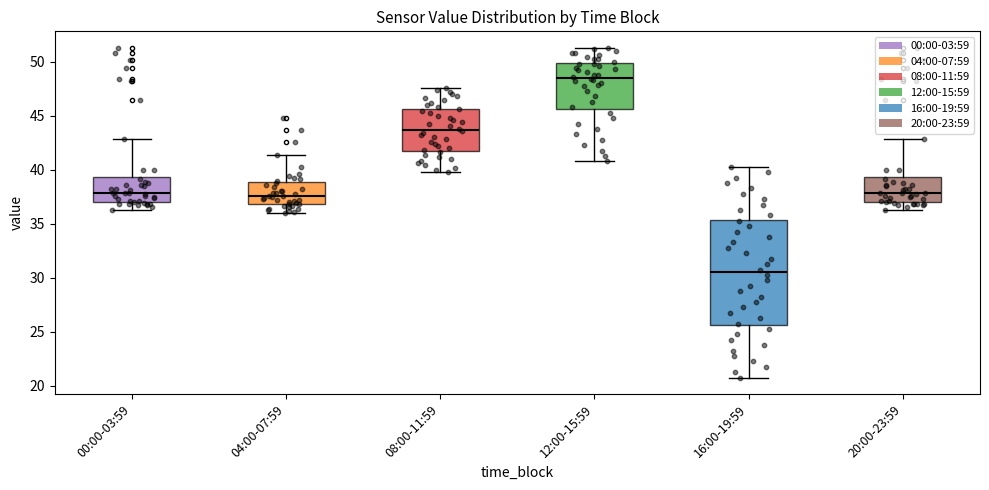

Reading left to right, transcribe this box plot: for each box, give where its median line is, the range the box spans, and where its two whiskers end, as read against the y-axis. The values are not printed on the chart, so give them approximately, as read against the axis.

00:00-03:59: median 38.0, box 37.0 to 39.5, whiskers 36.5 to 43.0
04:00-07:59: median 37.5, box 37.0 to 39.0, whiskers 36.0 to 41.5
08:00-11:59: median 43.5, box 42.0 to 45.5, whiskers 40.0 to 47.5
12:00-15:59: median 48.5, box 45.5 to 50.0, whiskers 41.0 to 51.5
16:00-19:59: median 30.5, box 25.5 to 35.5, whiskers 21.0 to 40.5
20:00-23:59: median 38.0, box 37.0 to 39.5, whiskers 36.5 to 43.0